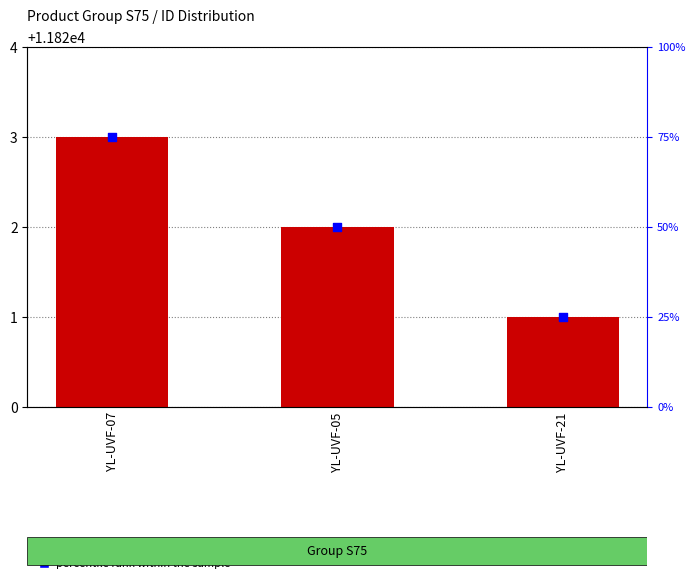

At how many categories does at least one series exceed 15?

3